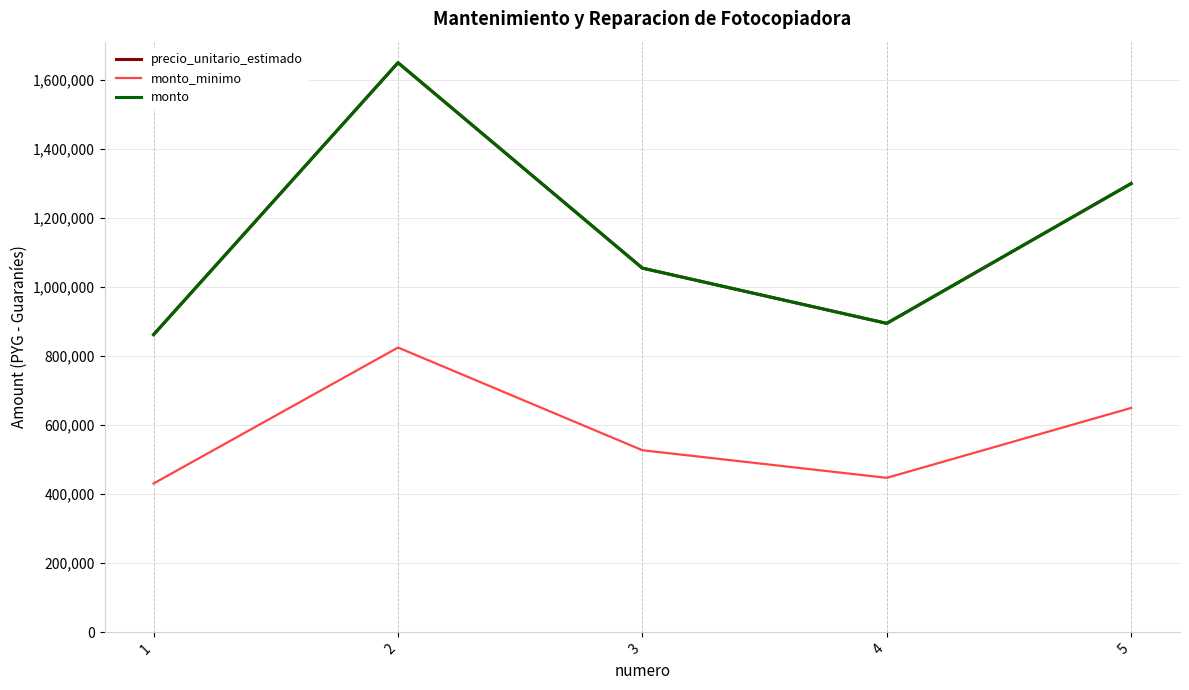

Reading right to left, list all the values displayed in this chart.

precio_unitario_estimado: 1300000	895000	1055000	1650000	862500
monto_minimo: 650000	447500	527500	825000	431250
monto: 1300000	895000	1055000	1650000	862500